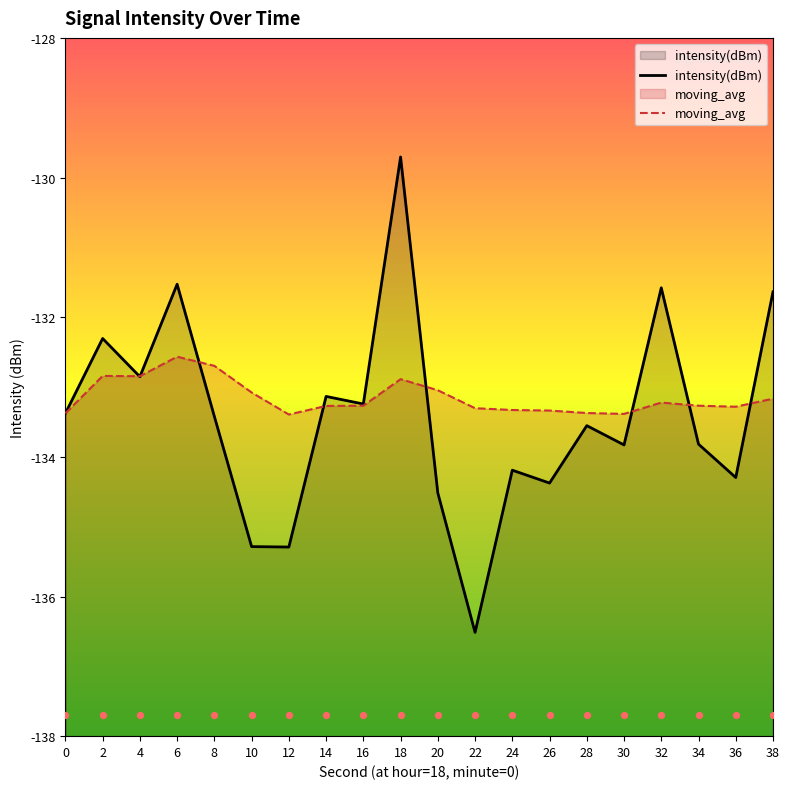

Is the value of moving_avg at 8 greater than the value of intensity(dBm) at 24?

Yes